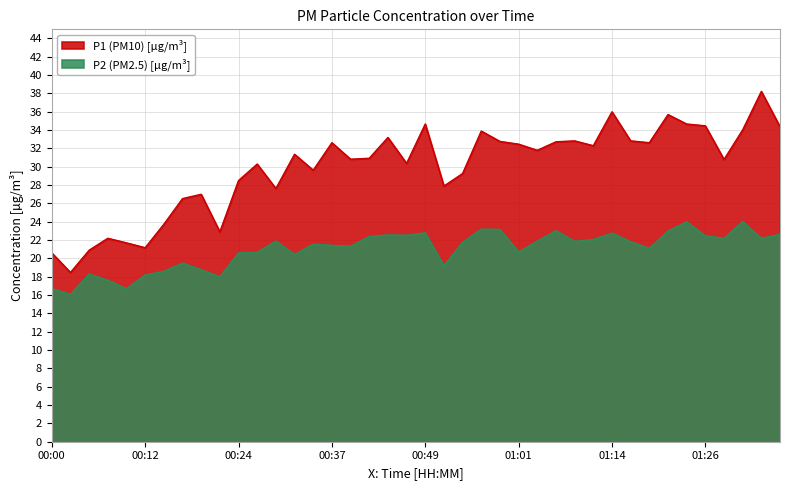

What is the sum of all P2 values?

839.9